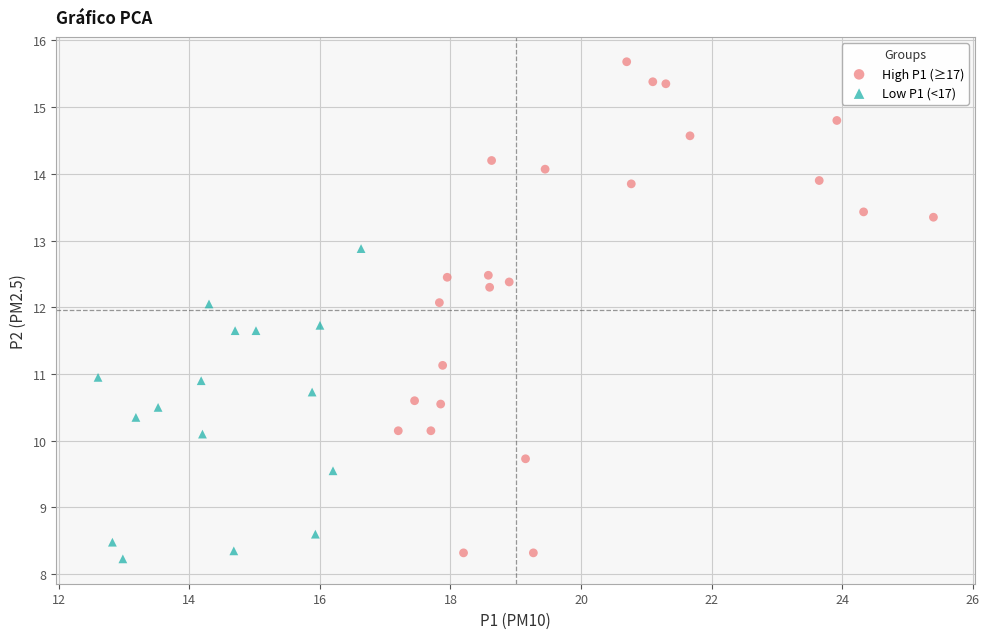

Which series reaches the maximum Y coordinate?

High P1 (≥17)